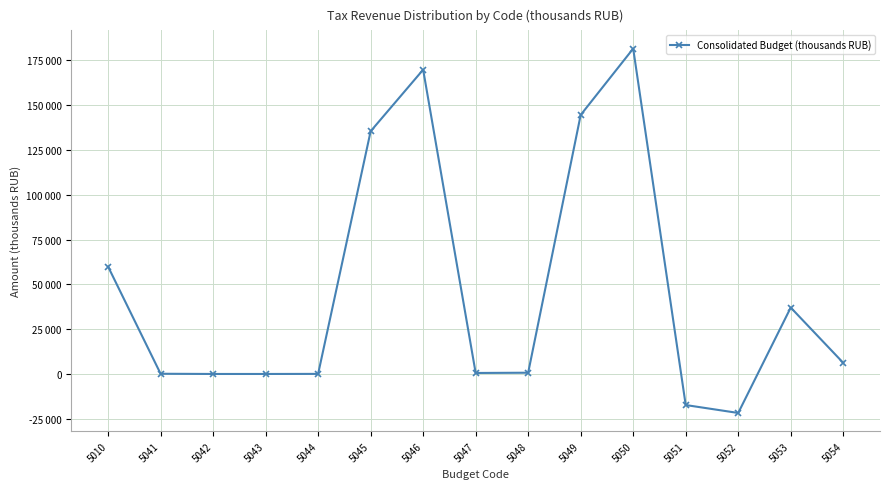

What is the sum of all values?

696728